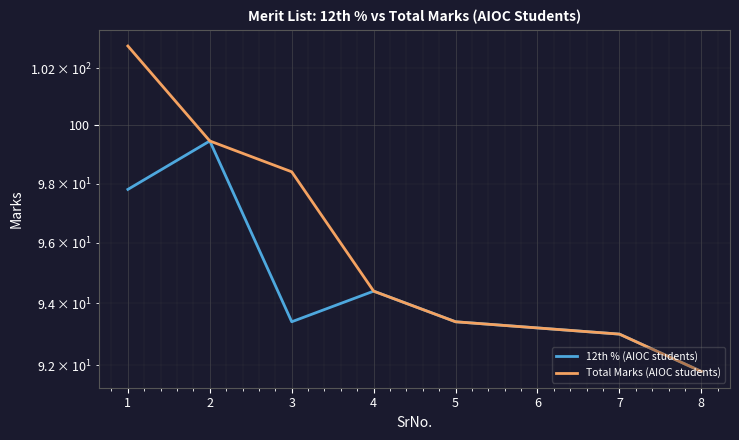

Is it true that 12th % (AIOC students) equals 99.5 at 2?

True